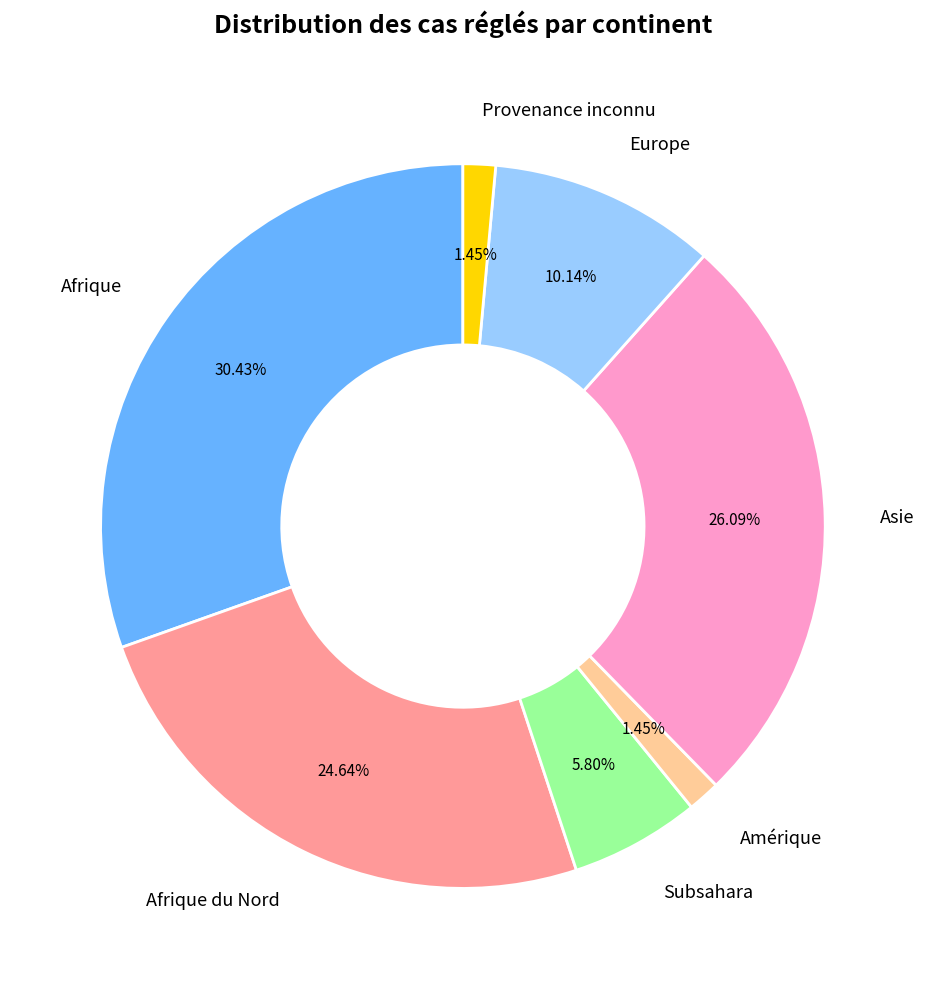

Which has a higher value, Afrique or Afrique du Nord?

Afrique